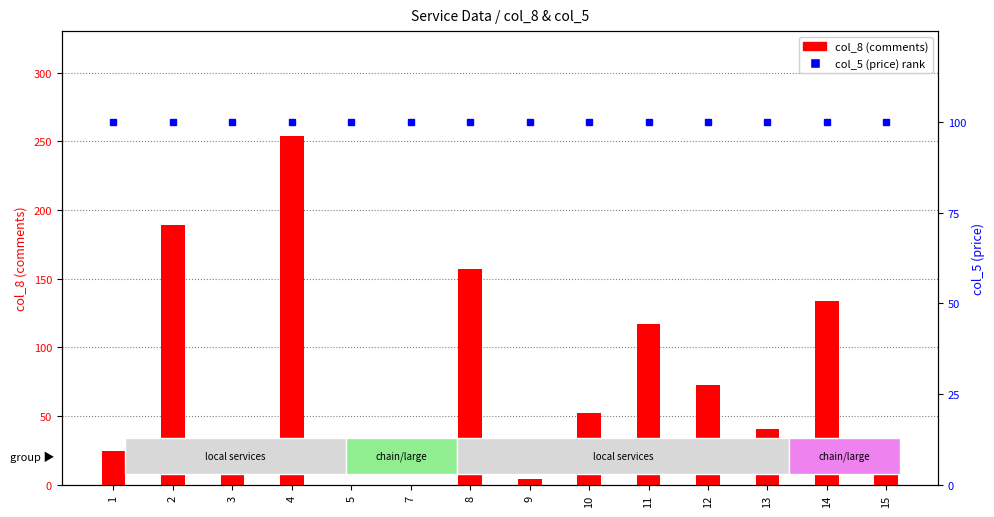

Reading left to right, transcribe all the data shown in this chart.

col_8 (comments): 25	189	28	254	0	0	157	4	52	117	73	41	134	25
col_5 (price) percentile: 100	100	100	100	100	100	100	100	100	100	100	100	100	100